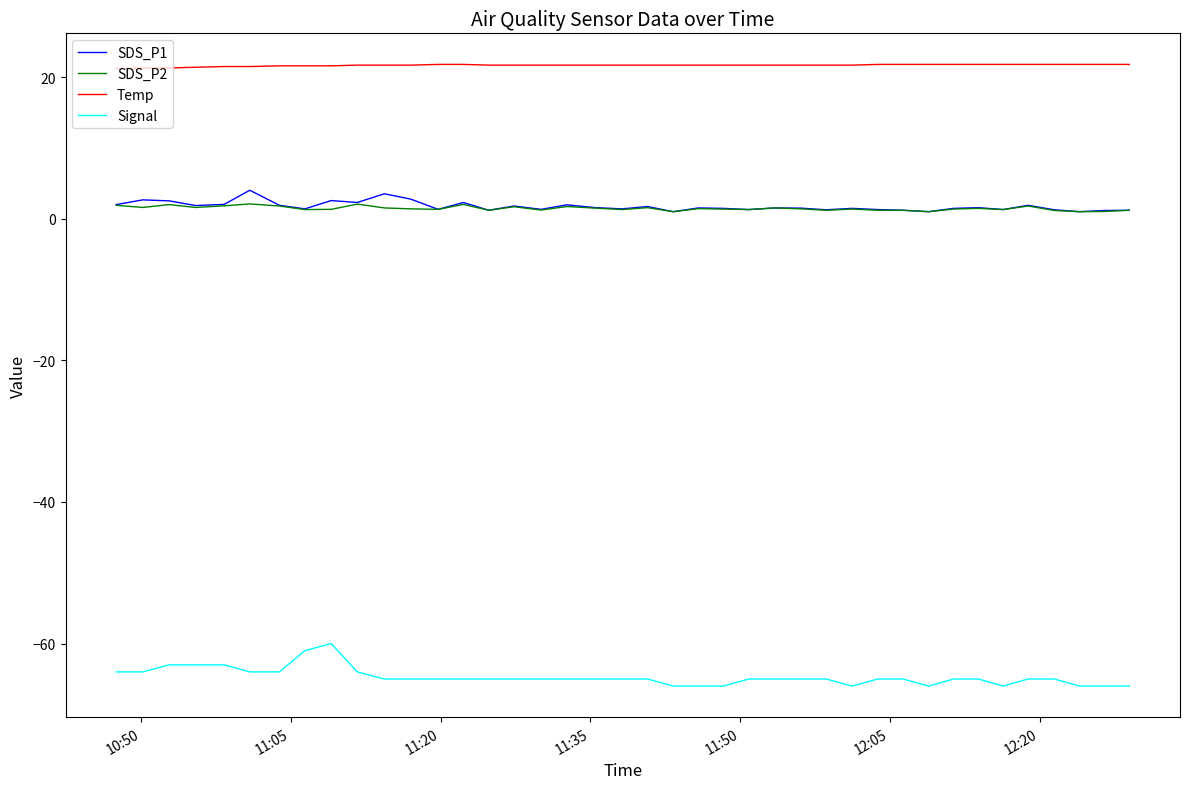

What is the difference between the maximum and minimum values in the Temp series?

0.6